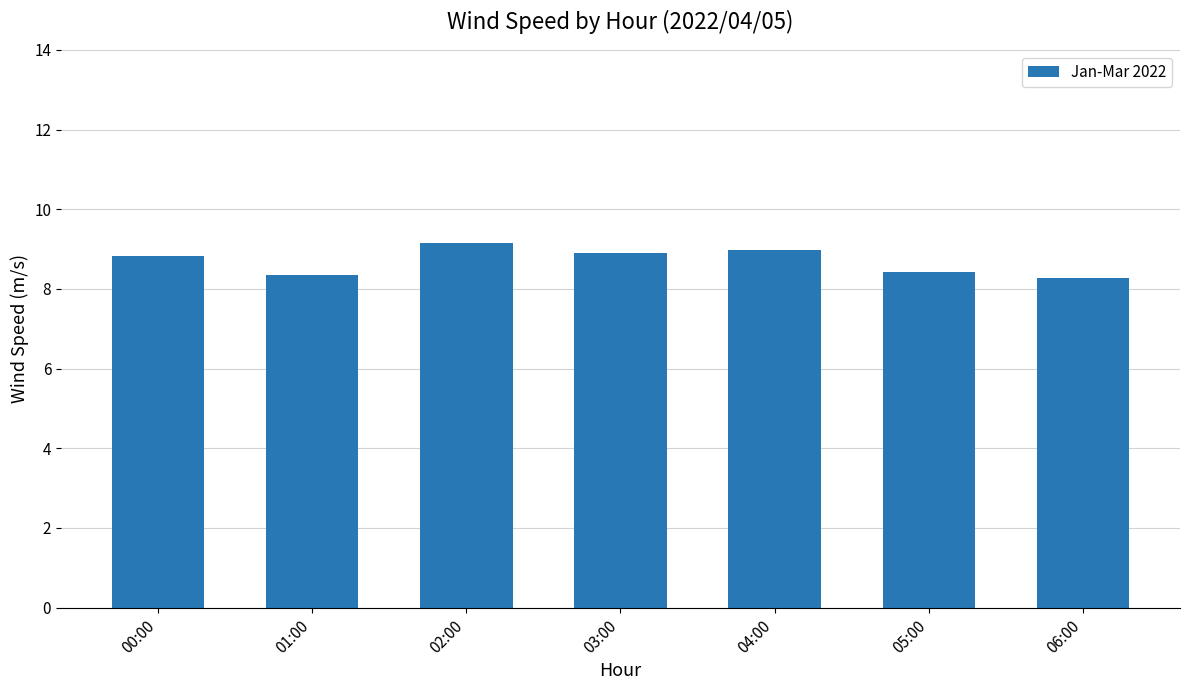

What is the greatest value displayed?

9.2